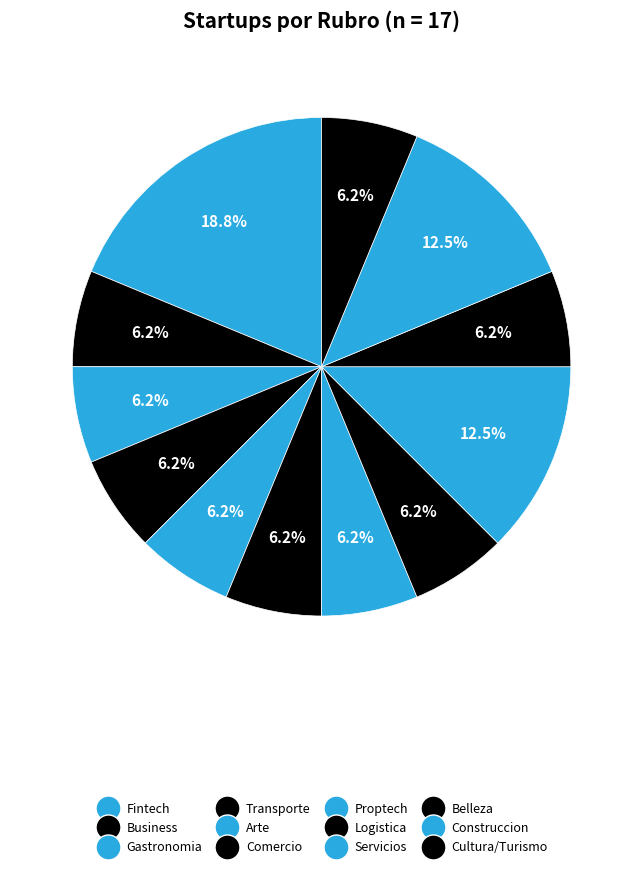

Combined, do Proptech and Cultura/Turismo account for over 50%?

No